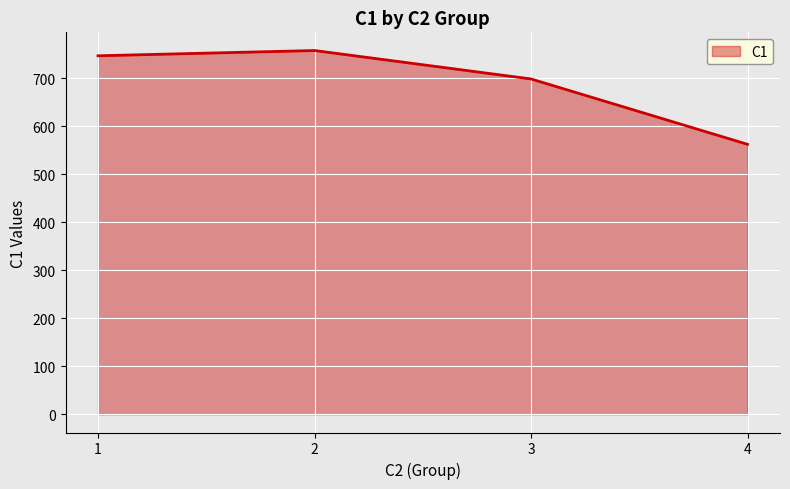

What is the approximate value at 4?

562.0